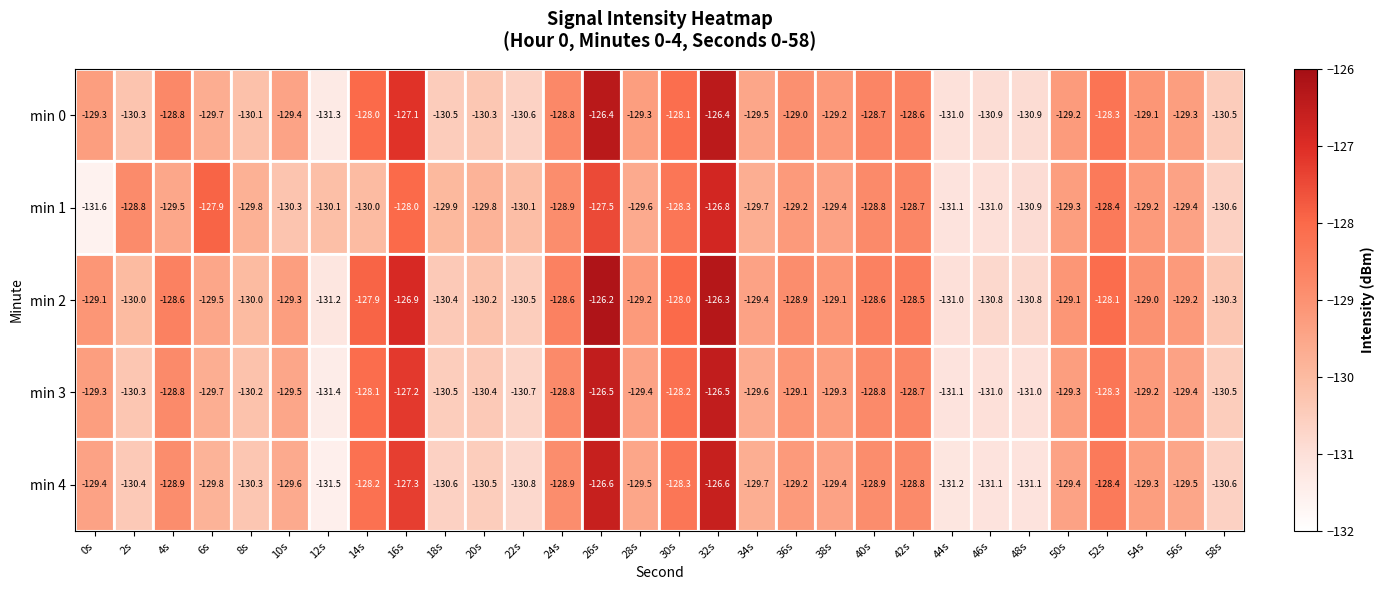

Rank the series by their maximum value, from lowest to highest.

min 1, min 4, min 3, min 0, min 2